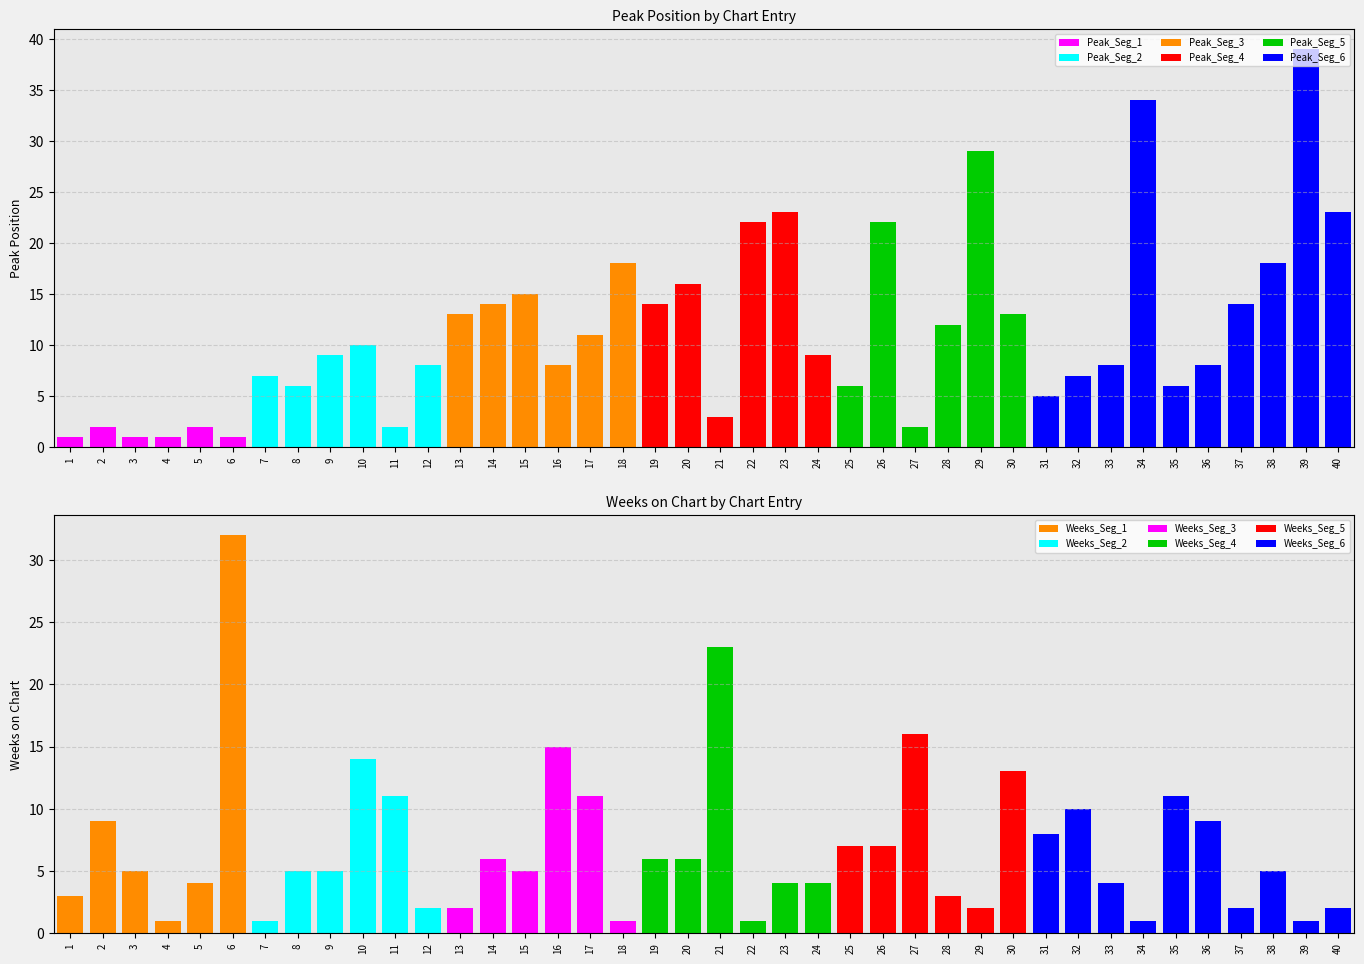

What is the value of the Peak Position bar at the 37th from the left?

14